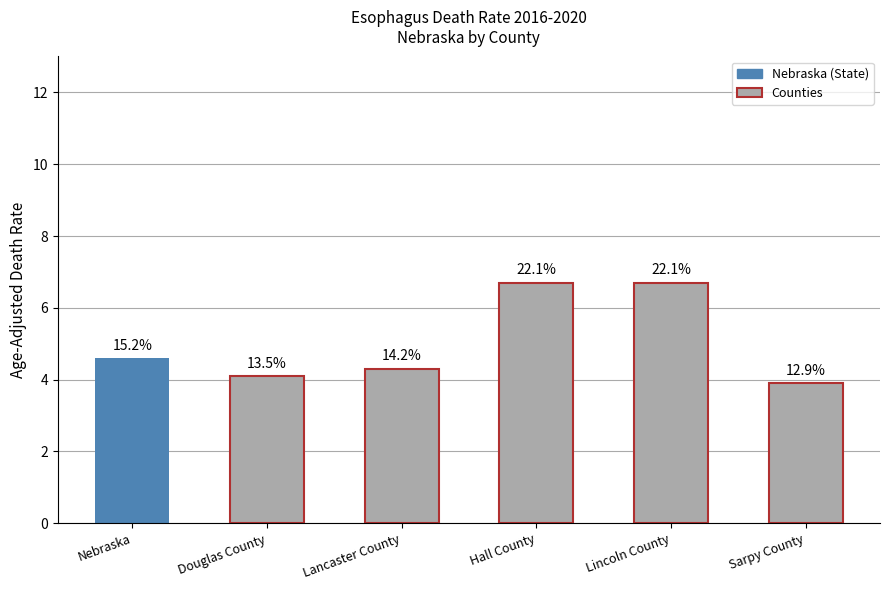

Between Lincoln County and Hall County, which is larger?

Lincoln County